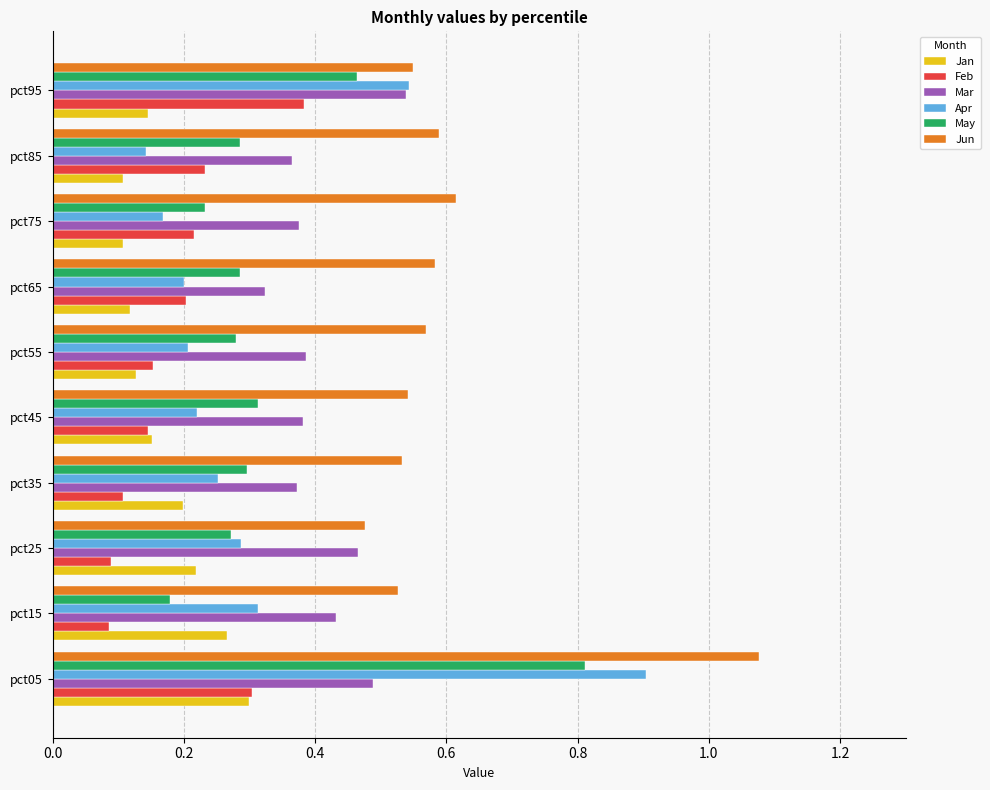

What are all the series names shown in the legend?

Jan, Feb, Mar, Apr, May, Jun